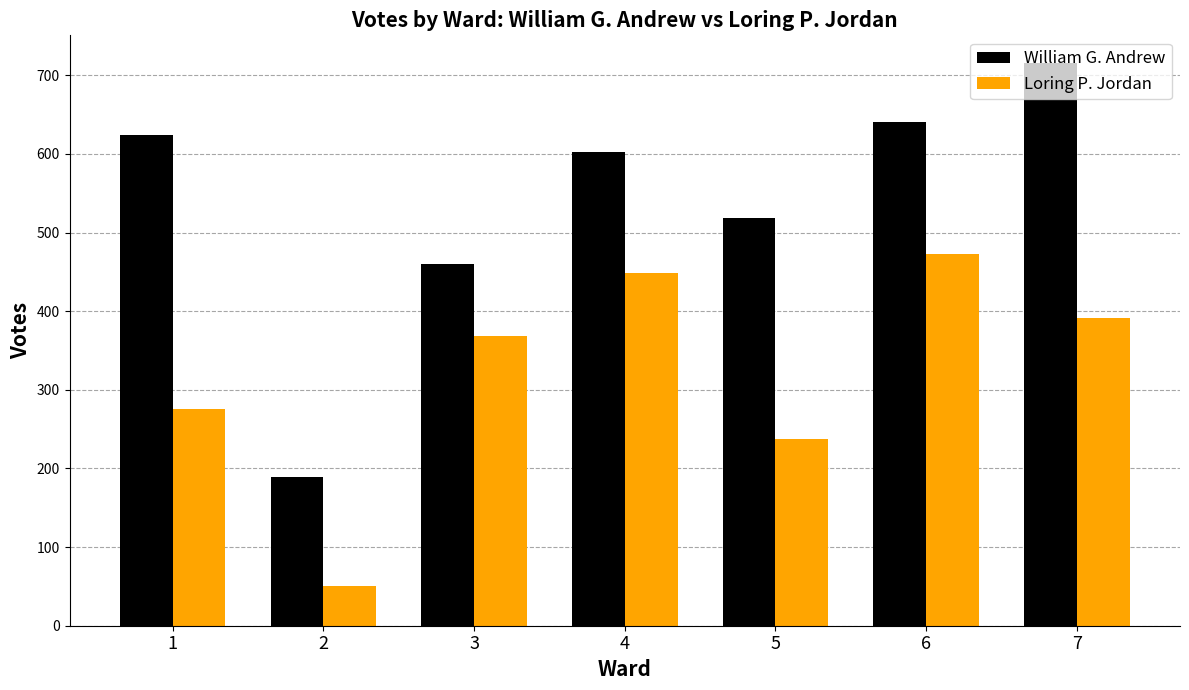

What is the sum of the William G. Andrew values at 3 and 2?

649